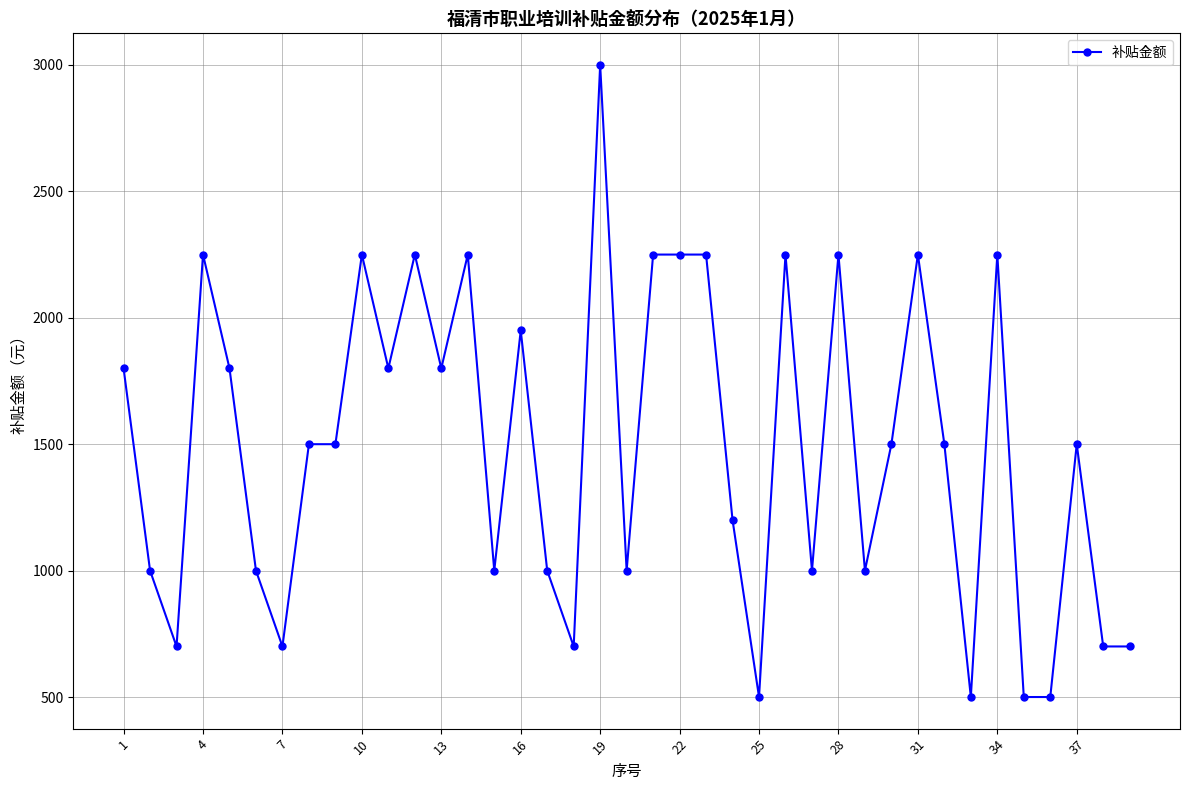

How many values are below 1500?

17